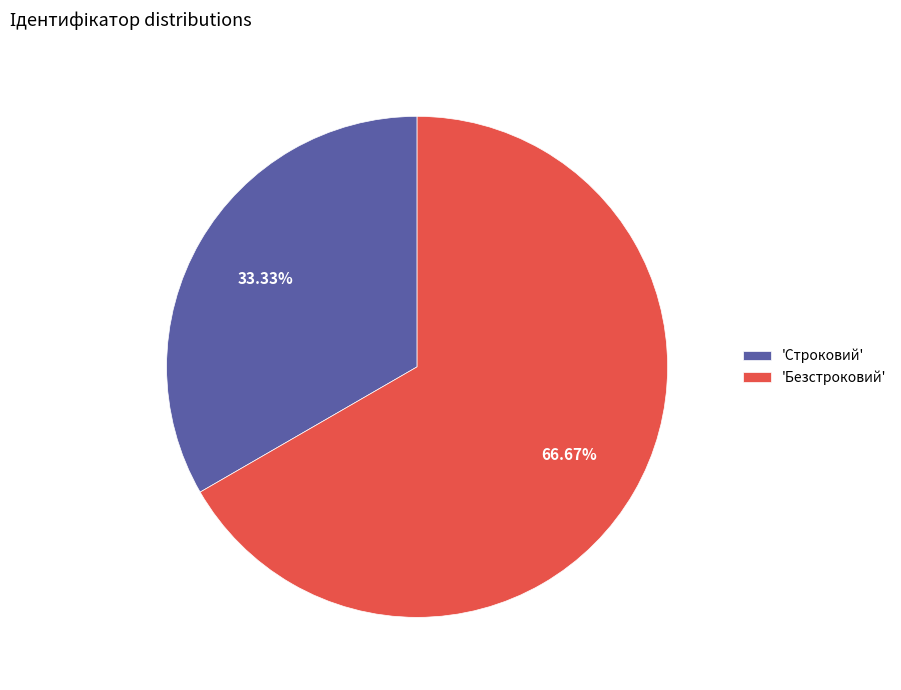

Between 'Безстроковий' and 'Строковий', which is larger?

'Безстроковий'